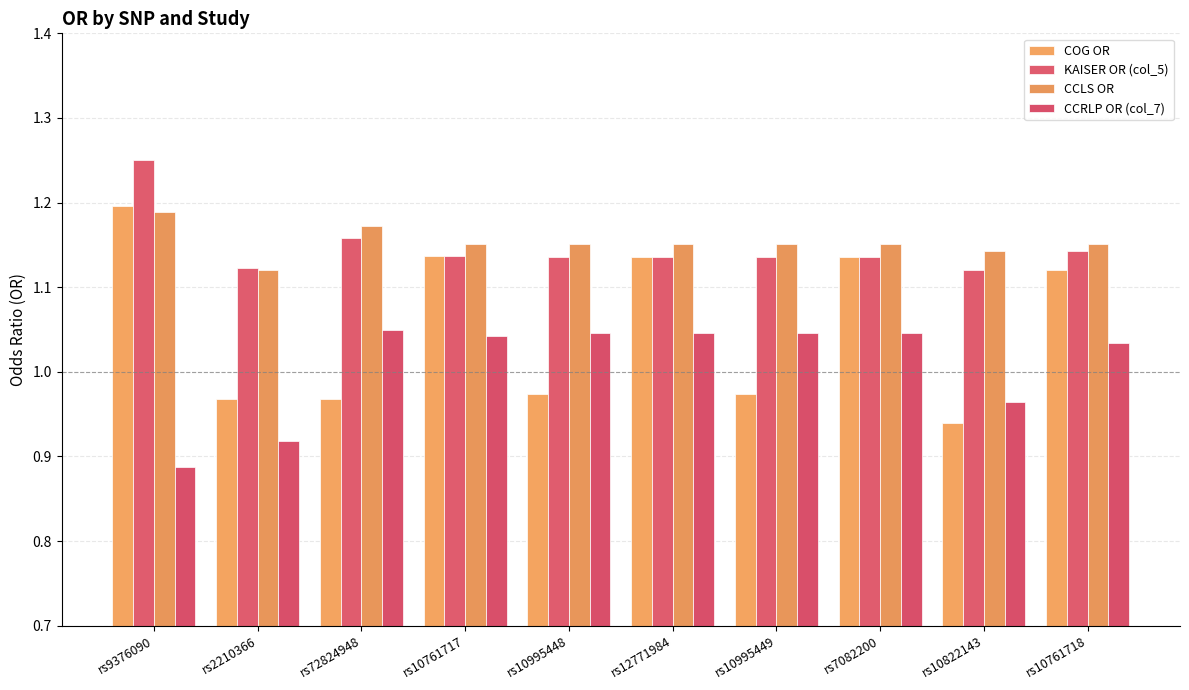

Is it true that COG OR equals 1.0 at rs10995448?

True